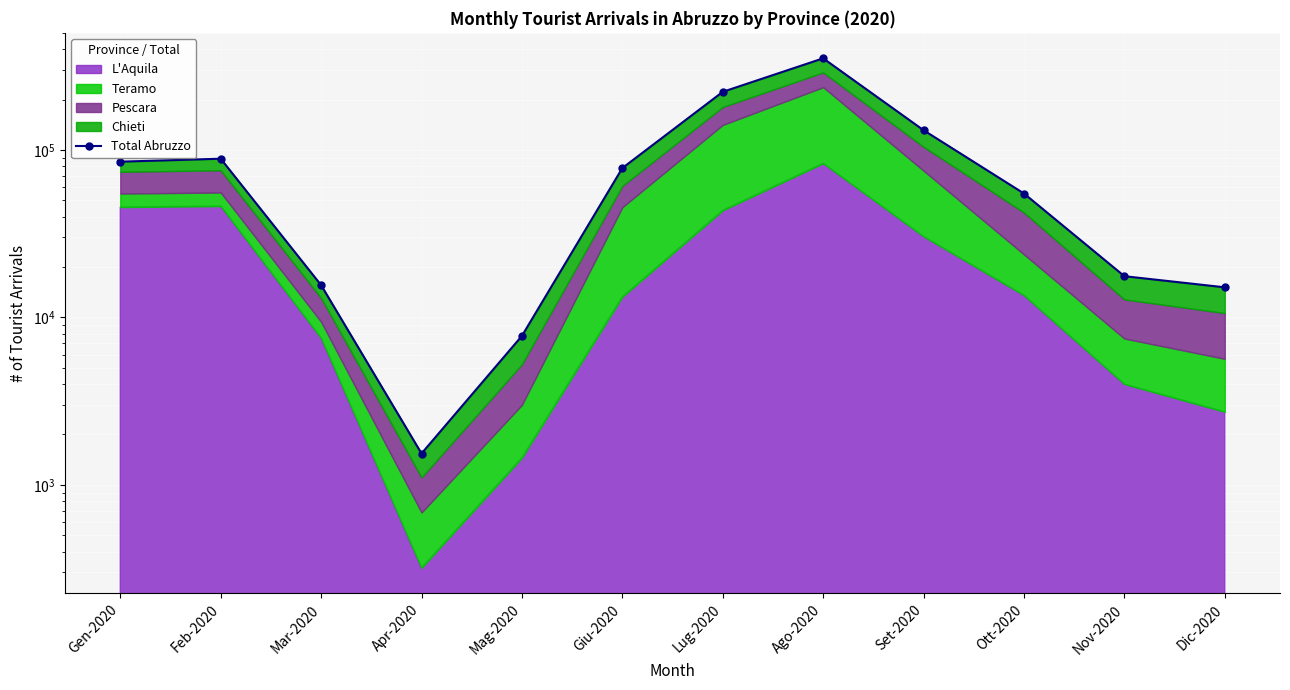

Approximately how many times larger is the value at Gen-2020 compared to Mar-2020?

5.5